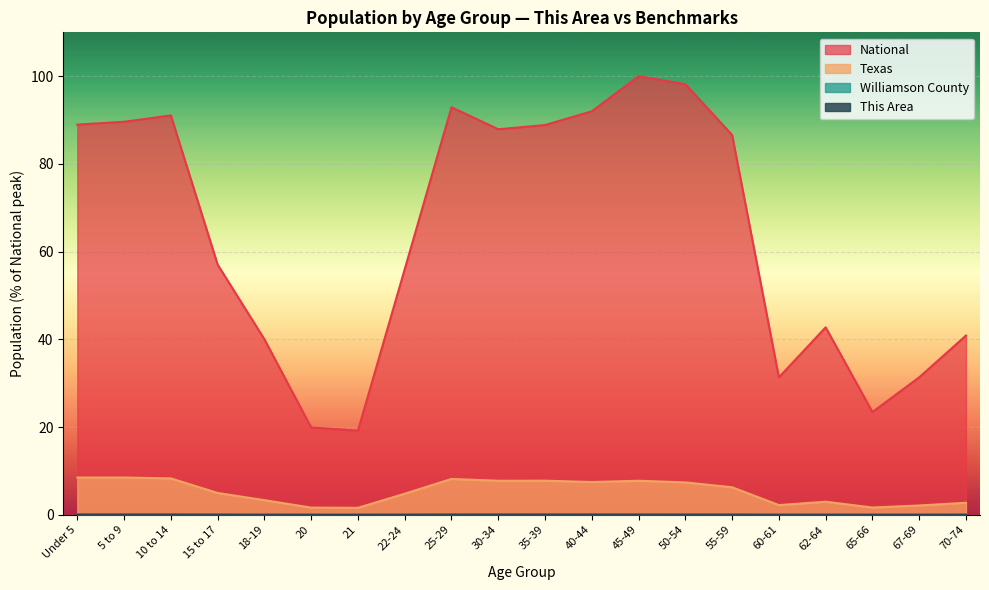

What position from the right is 70-74?

1